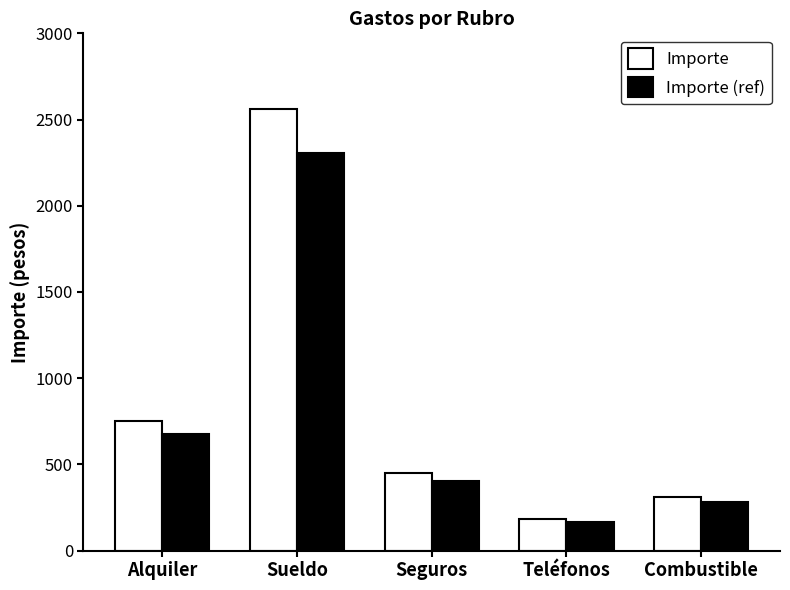

What is the label of the 2nd bar from the right?

Teléfonos